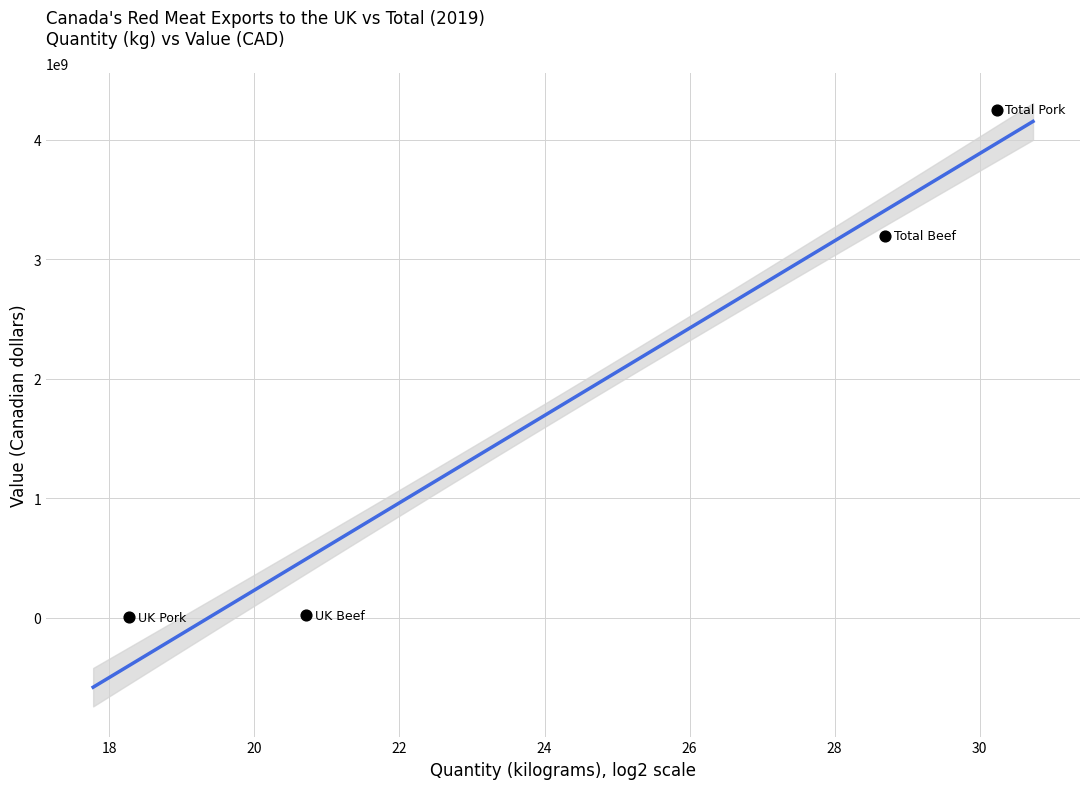

What is the range of Y values (max minus min)?

4249697678